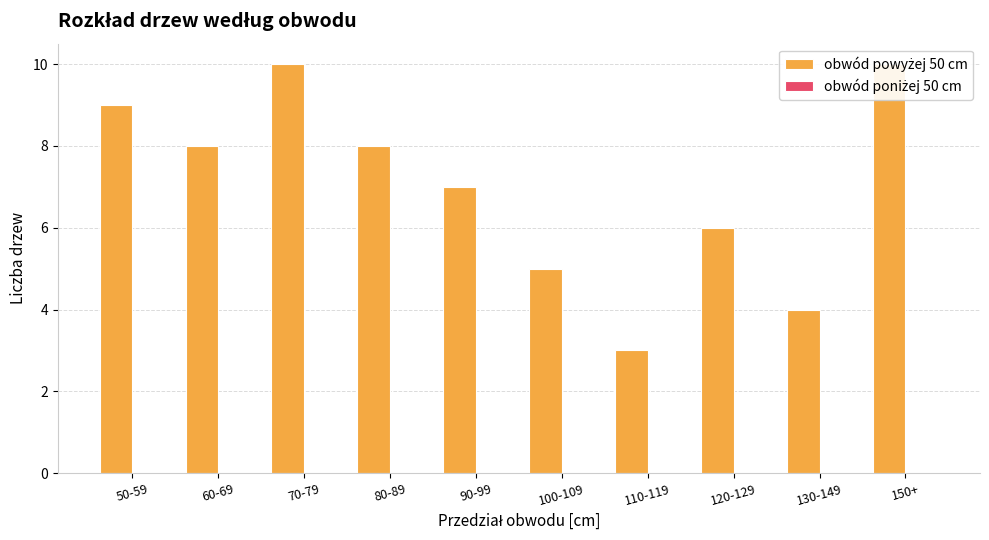

What are all the series names shown in the legend?

obwód powyżej 50 cm, obwód poniżej 50 cm